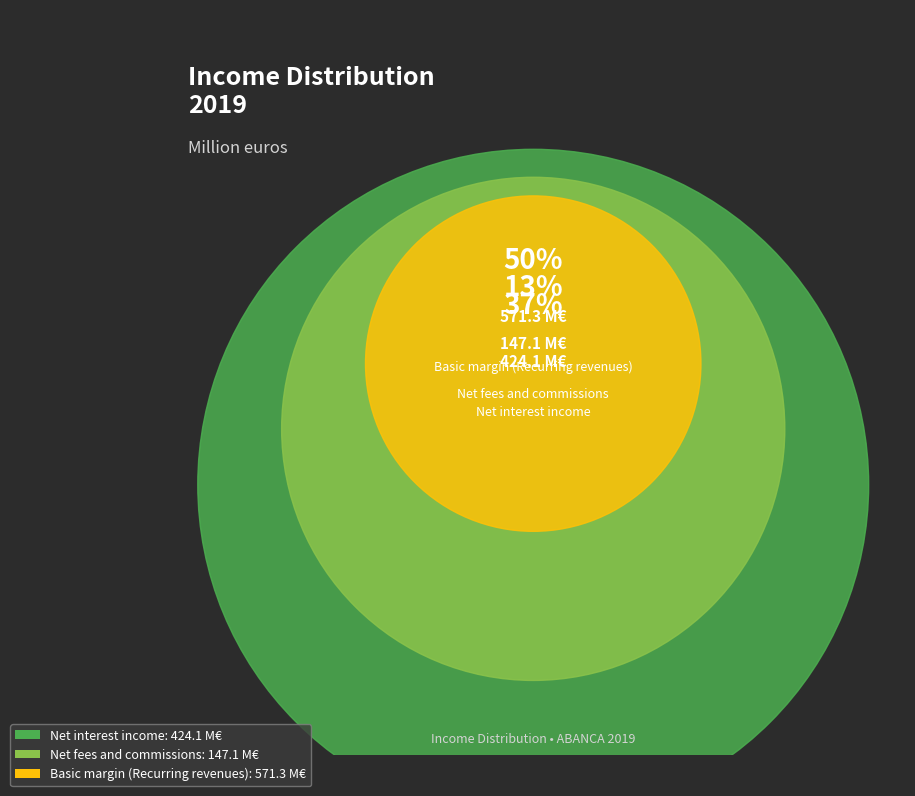

What is the majority slice?

Basic margin (Recurring revenues)